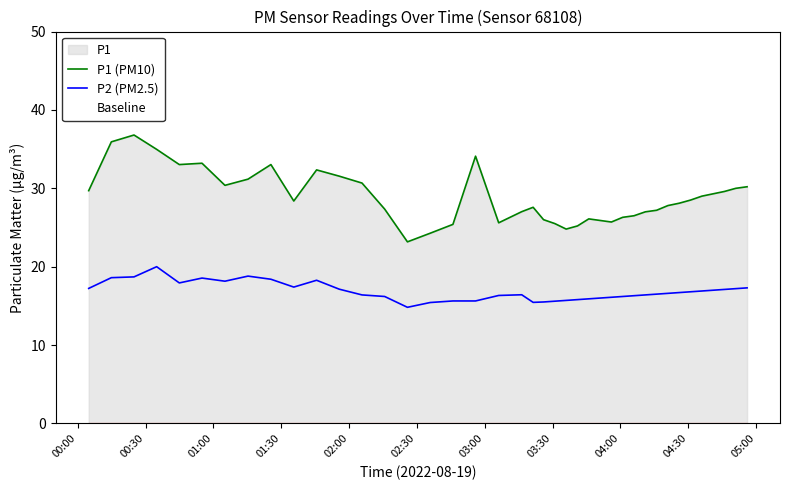

Reading left to right, list all the values displayed in this chart.

P1 (PM10): 29.7	35.9	36.8	35.0	33.0	33.2	30.4	31.2	33.0	28.4	32.4	31.6	30.7	27.4	23.2	24.3	25.4	34.1	25.6	27.0	27.6	26.0	25.5	24.8	25.2	26.1	25.9	25.7	26.3	26.5	27.0	27.2	27.8	28.1	28.5	29.0	29.3	29.6	30.0	30.2
P2 (PM2.5): 17.2	18.6	18.7	20.0	17.9	18.6	18.1	18.8	18.4	17.4	18.3	17.1	16.4	16.2	14.8	15.4	15.6	15.6	16.3	16.4	15.4	15.5	15.6	15.7	15.8	15.9	16.0	16.1	16.2	16.3	16.4	16.5	16.6	16.7	16.8	16.9	17.0	17.1	17.2	17.3